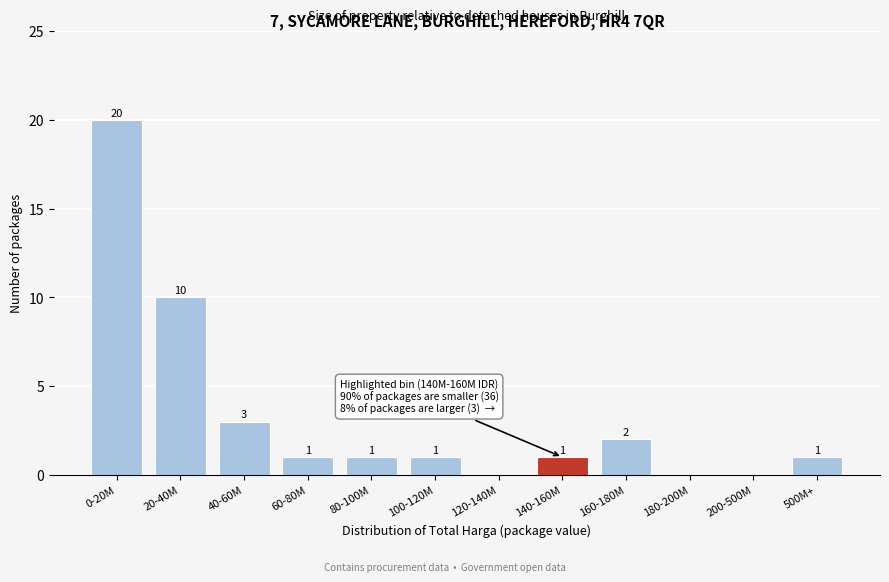

Reading left to right, extract all data points from this chart.

0-20M=20	20-40M=10	40-60M=3	60-80M=1	80-100M=1	100-120M=1	120-140M=0	140-160M=1	160-180M=2	180-200M=0	200-500M=0	500M+=1